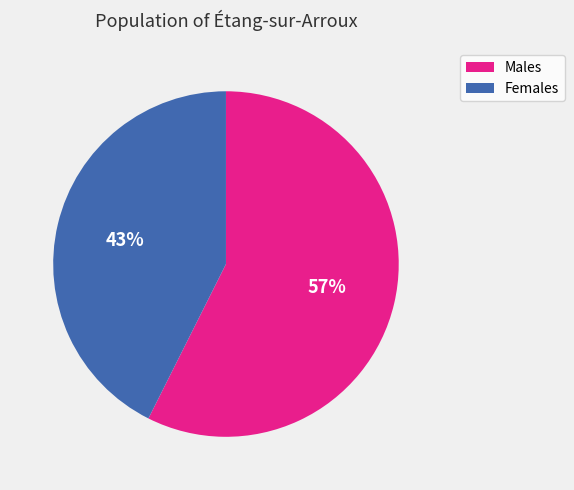

Do Males and Females together represent more than half of the pie?

Yes